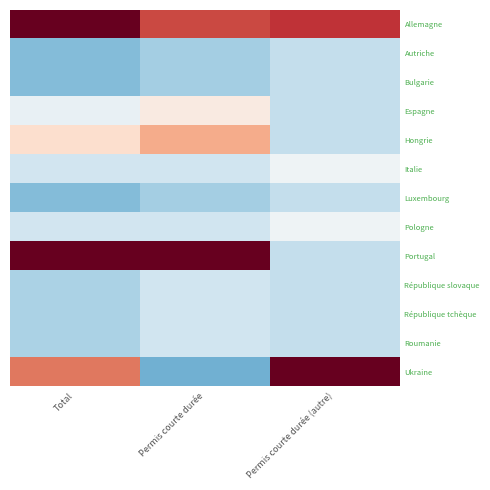

At how many categories does at least one series exceed 0?

3